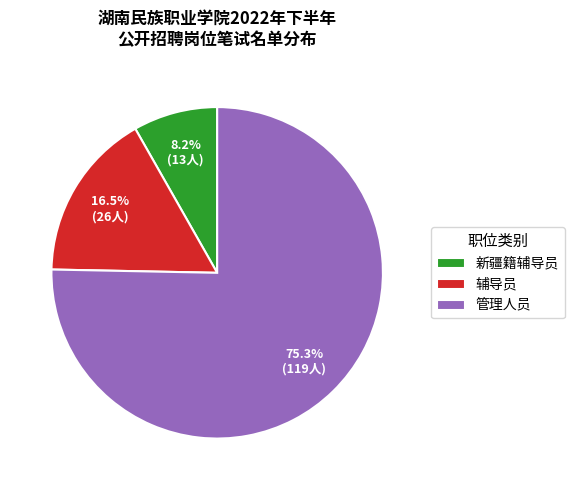

Does any single category account for the majority?

Yes